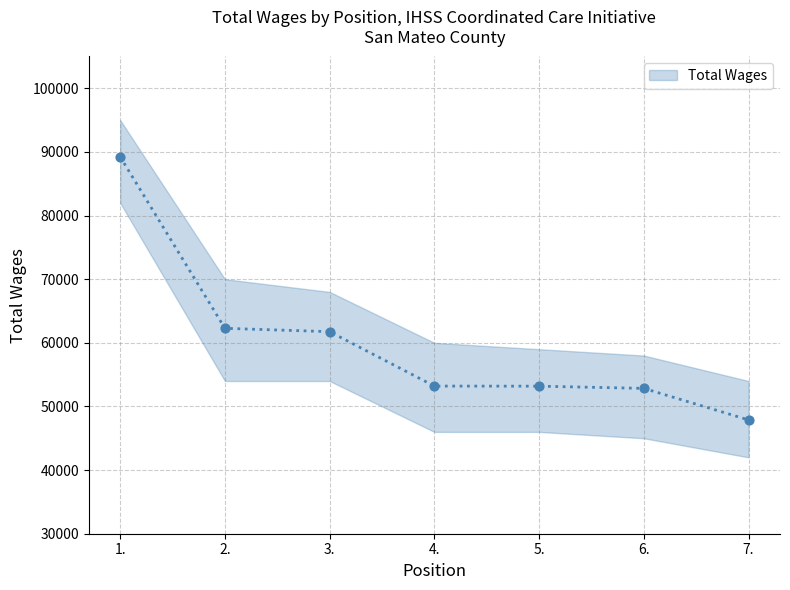

What is the ratio of the value at 2. to the value at 7.?

1.3